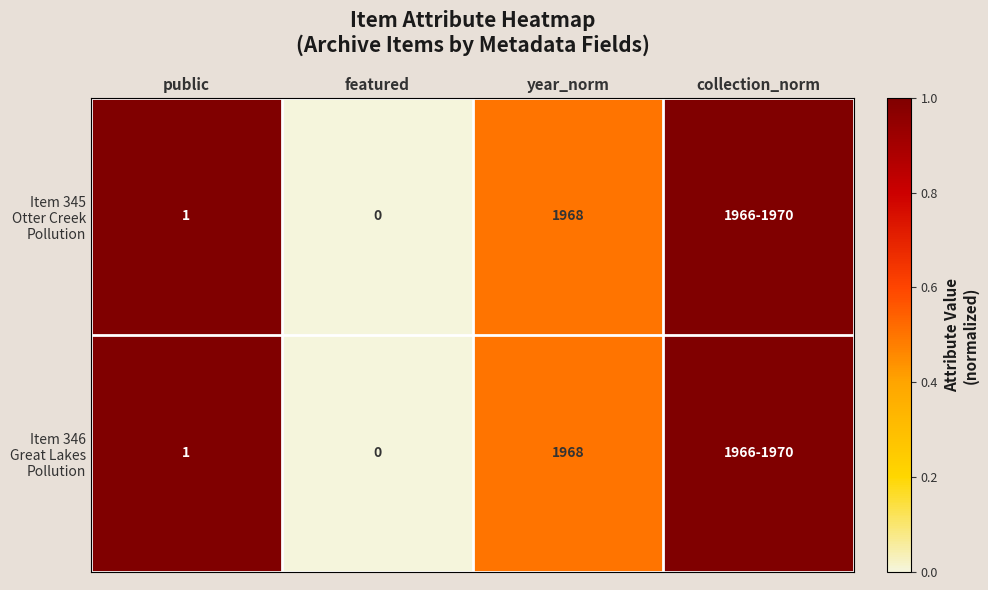

What is the total value across all series at year_norm?

3936